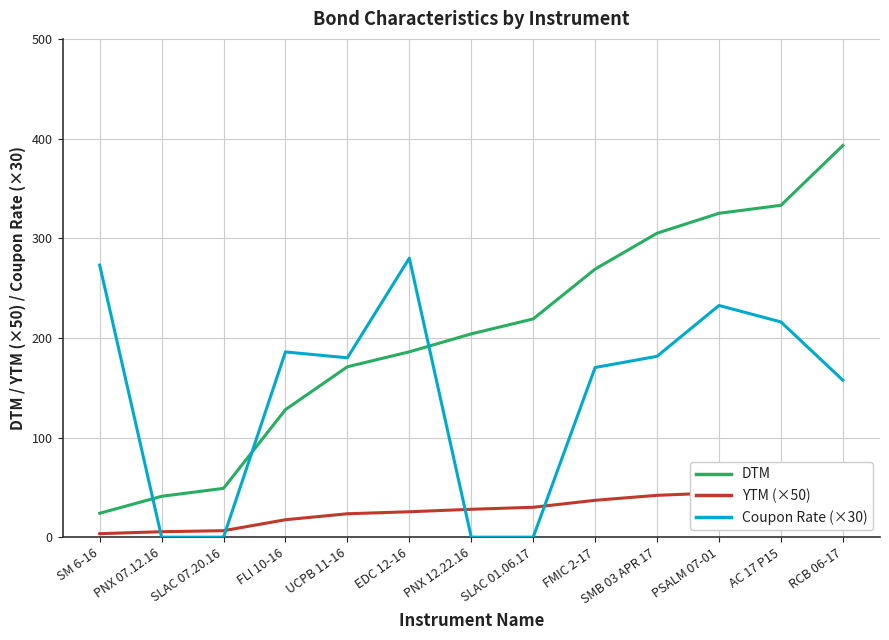

At which category is the sum across all series the highest?

RCB 06-17